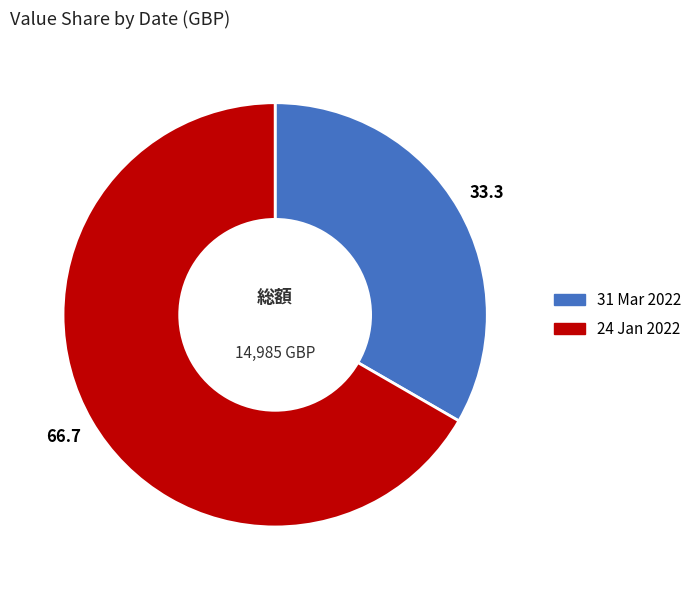

How many slices are in this pie chart?

2